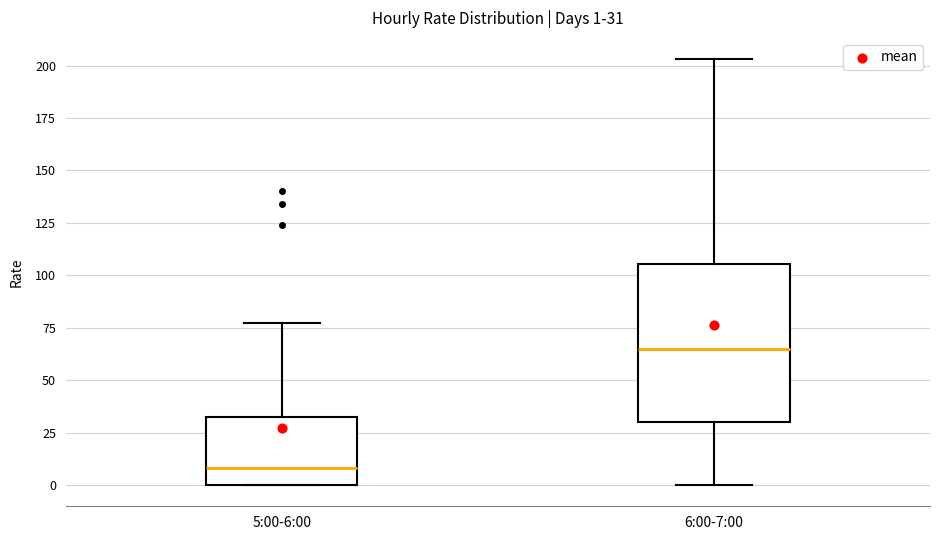

Comparing the boxes themselves (not the whiskers), which one is the tallest?

6:00-7:00